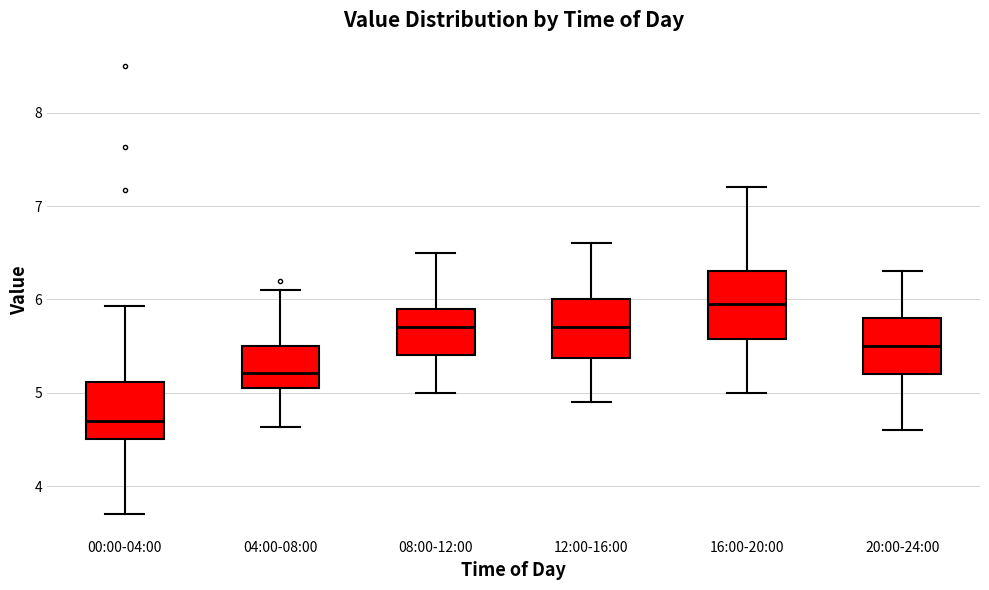

Where does the median line of the box for 08:00-12:00 sit on the y-axis? The values are not printed on the chart, so give them approximately, as read against the axis.

5.7